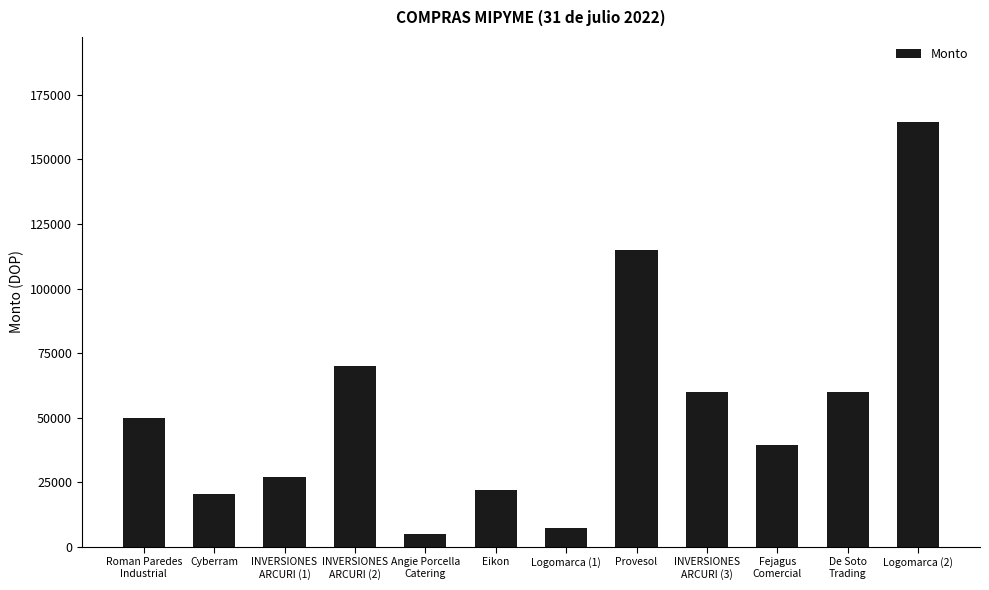

Is it true that the value at Logomarca (2) is 164500.0?

True